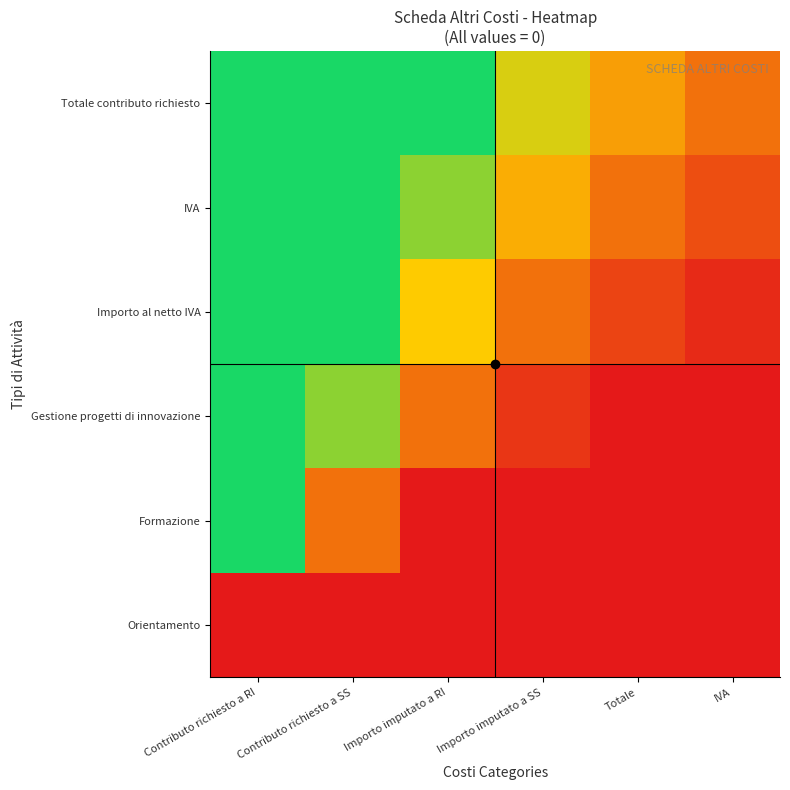

Reading left to right, list all the values displayed in this chart.

Orientamento: Contributo richiesto a RI=0.0	Contributo richiesto a SS=0.0	Importo imputato a RI=0.0	Importo imputato a SS=0.0	Totale=0.0	IVA=0.0
Formazione: Contributo richiesto a RI=1.0	Contributo richiesto a SS=0.2	Importo imputato a RI=0.0	Importo imputato a SS=0.0	Totale=0.0	IVA=0.0
Gestione progetti di innovazione: Contributo richiesto a RI=1.0	Contributo richiesto a SS=0.7	Importo imputato a RI=0.2	Importo imputato a SS=0.1	Totale=0.0	IVA=0.0
Importo al netto IVA: Contributo richiesto a RI=1.0	Contributo richiesto a SS=1.0	Importo imputato a RI=0.5	Importo imputato a SS=0.2	Totale=0.1	IVA=0.0
IVA: Contributo richiesto a RI=1.0	Contributo richiesto a SS=1.0	Importo imputato a RI=0.7	Importo imputato a SS=0.4	Totale=0.2	IVA=0.1
Totale contributo richiesto: Contributo richiesto a RI=1.0	Contributo richiesto a SS=1.0	Importo imputato a RI=1.0	Importo imputato a SS=0.6	Totale=0.4	IVA=0.2